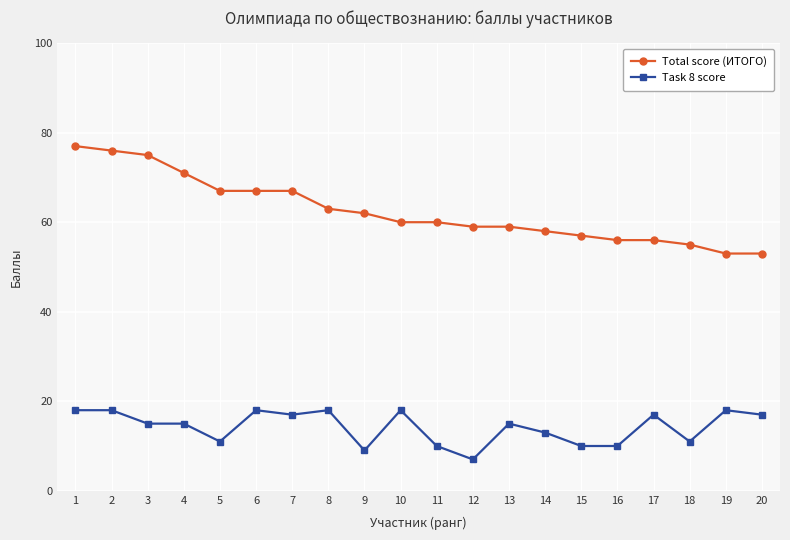

List the series in order of their peak value, highest first.

Total score (ИТОГО), Task 8 score